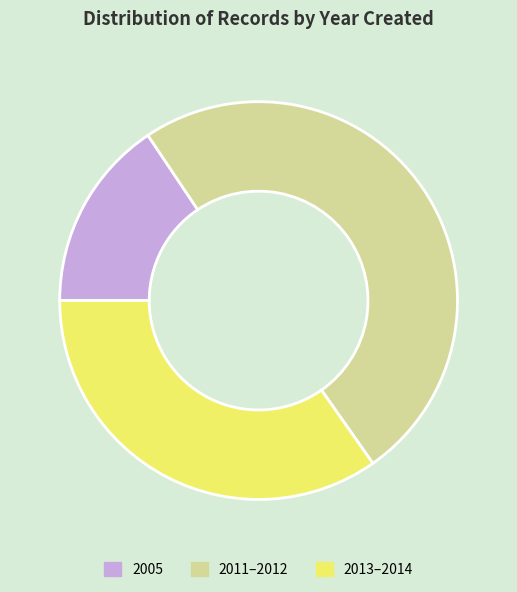

The 2005 slice represents 16% of the pie. True or false?

True